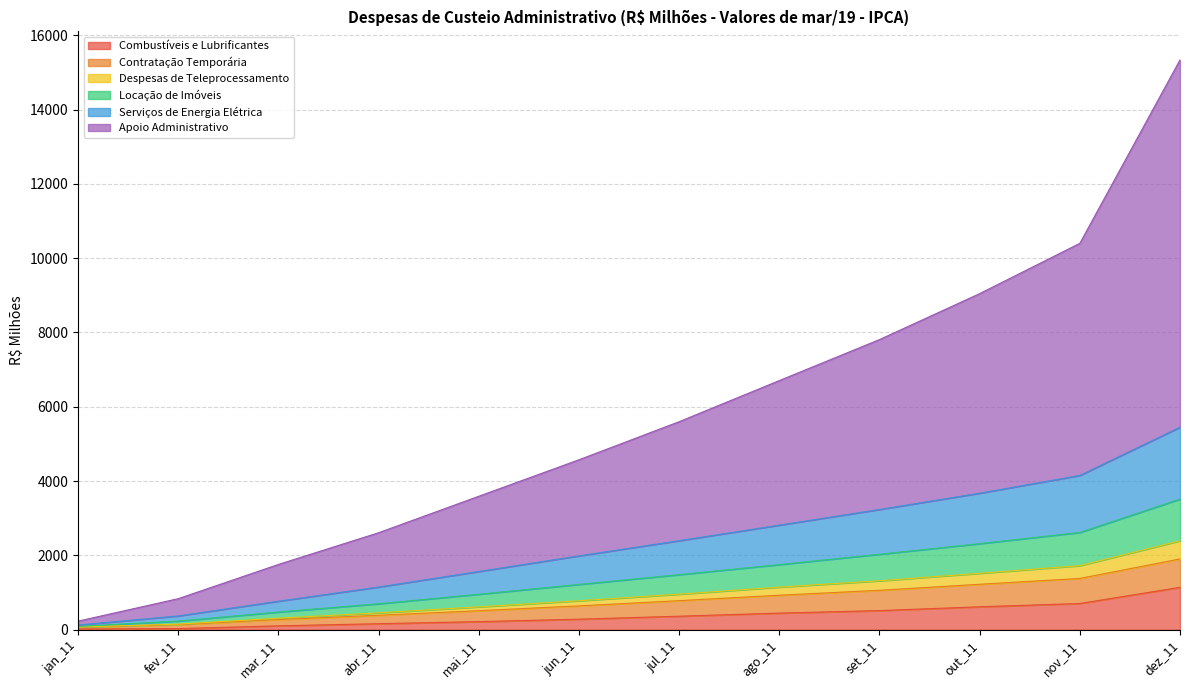

Is it true that Combustíveis e Lubrificantes equals 103.8 at mar_11?

True